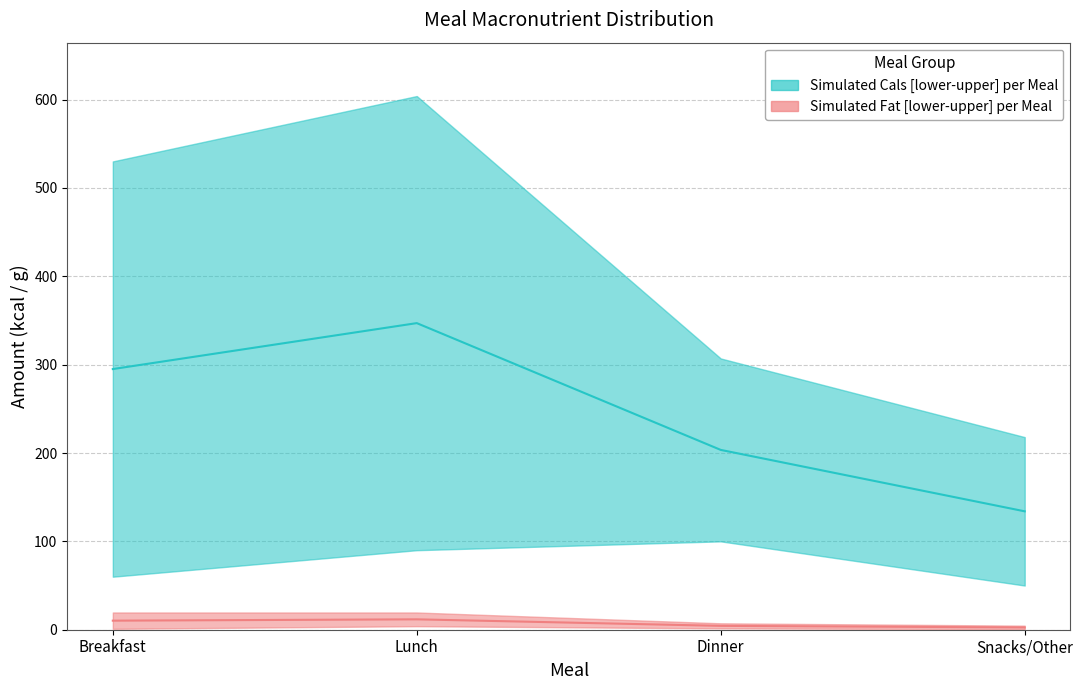

True or false: Cals_lower has more than 0 interior local peaks.

True